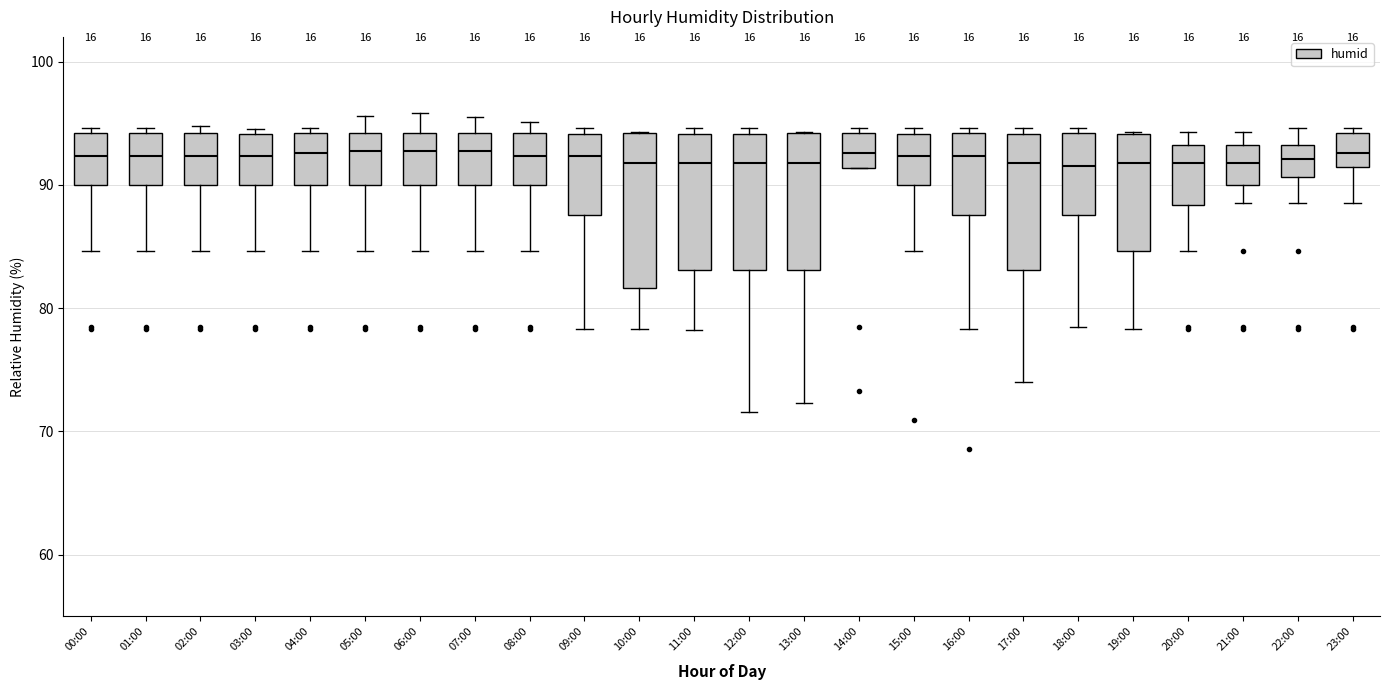

Reading left to right, transcribe this box plot: for each box, give where its median line is, the range the box spans, and where its two whiskers end, as read against the y-axis. The values are not printed on the chart, so give them approximately, as read against the axis.

00:00: median 92, box 90 to 94, whiskers 85 to 95
01:00: median 92, box 90 to 94, whiskers 85 to 95
02:00: median 92, box 90 to 94, whiskers 85 to 95
03:00: median 92, box 90 to 94, whiskers 85 to 95
04:00: median 93, box 90 to 94, whiskers 85 to 95
05:00: median 93, box 90 to 94, whiskers 85 to 96
06:00: median 93, box 90 to 94, whiskers 85 to 96
07:00: median 93, box 90 to 94, whiskers 85 to 96
08:00: median 92, box 90 to 94, whiskers 85 to 95
09:00: median 92, box 88 to 94, whiskers 78 to 95
10:00: median 92, box 82 to 94, whiskers 78 to 94
11:00: median 92, box 83 to 94, whiskers 78 to 95
12:00: median 92, box 83 to 94, whiskers 72 to 95
13:00: median 92, box 83 to 94, whiskers 72 to 94
14:00: median 93, box 91 to 94, whiskers 91 to 95
15:00: median 92, box 90 to 94, whiskers 85 to 95
16:00: median 92, box 88 to 94, whiskers 78 to 95
17:00: median 92, box 83 to 94, whiskers 74 to 95
18:00: median 92, box 88 to 94, whiskers 79 to 95
19:00: median 92, box 85 to 94, whiskers 78 to 94
20:00: median 92, box 88 to 93, whiskers 85 to 94
21:00: median 92, box 90 to 93, whiskers 89 to 94
22:00: median 92, box 91 to 93, whiskers 89 to 95
23:00: median 93, box 91 to 94, whiskers 89 to 95